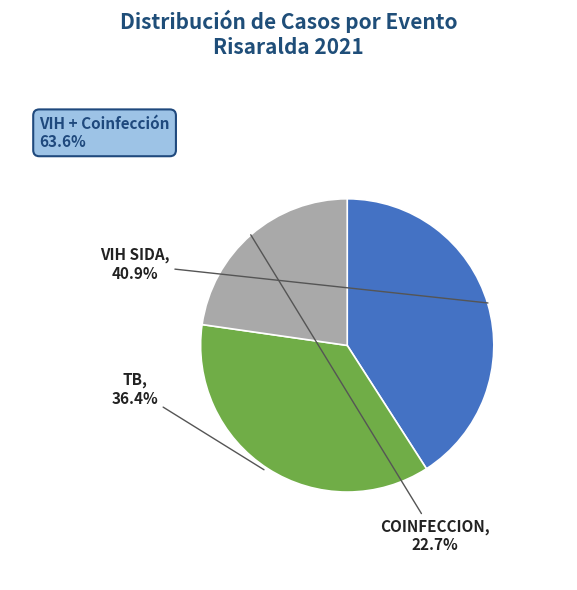

Do TB and VIH SIDA together represent more than half of the pie?

Yes